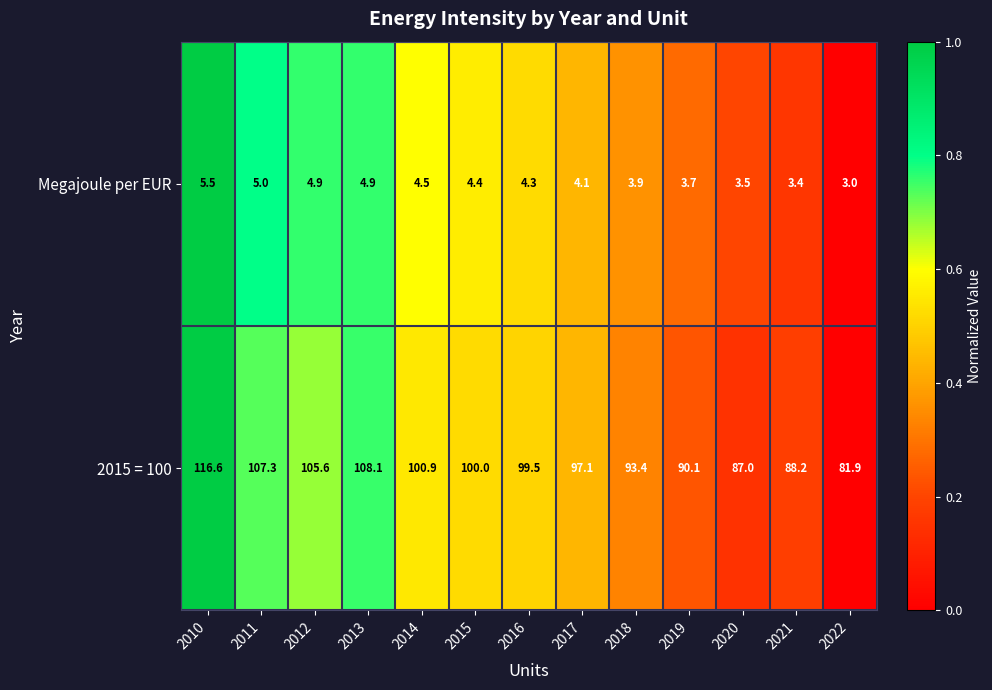

What is the difference between the highest and lowest values at 2020?

83.5